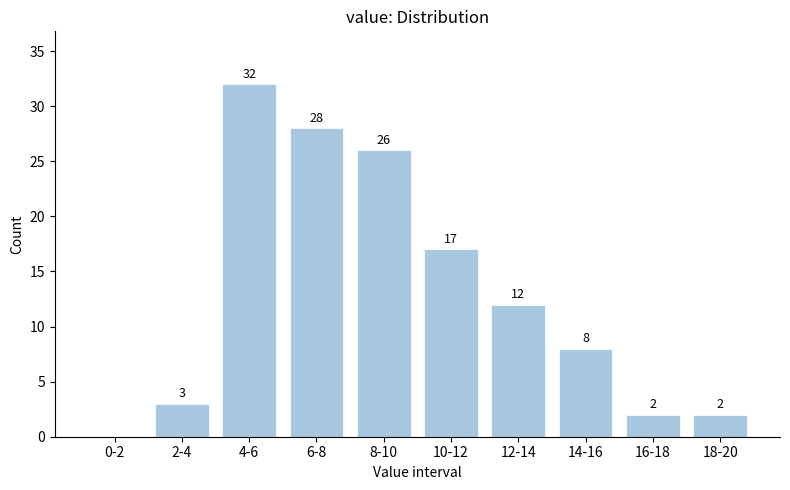

Reading left to right, what are all the values shown in this chart?

0-2=0	2-4=3	4-6=32	6-8=28	8-10=26	10-12=17	12-14=12	14-16=8	16-18=2	18-20=2